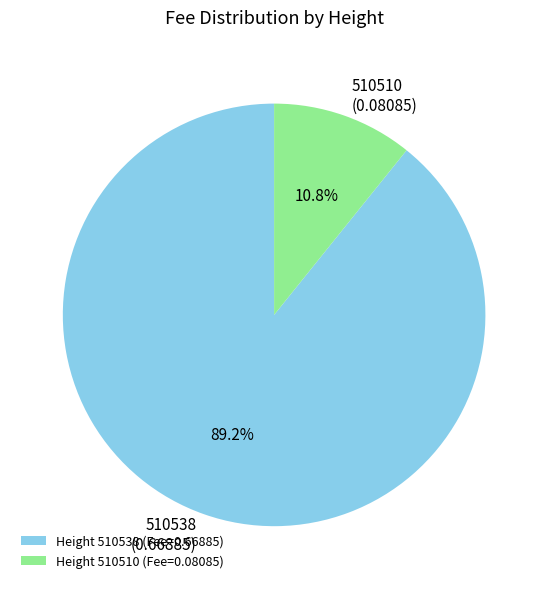

What is the largest slice in the pie chart?

Height 510538 (Fee=0.66885)